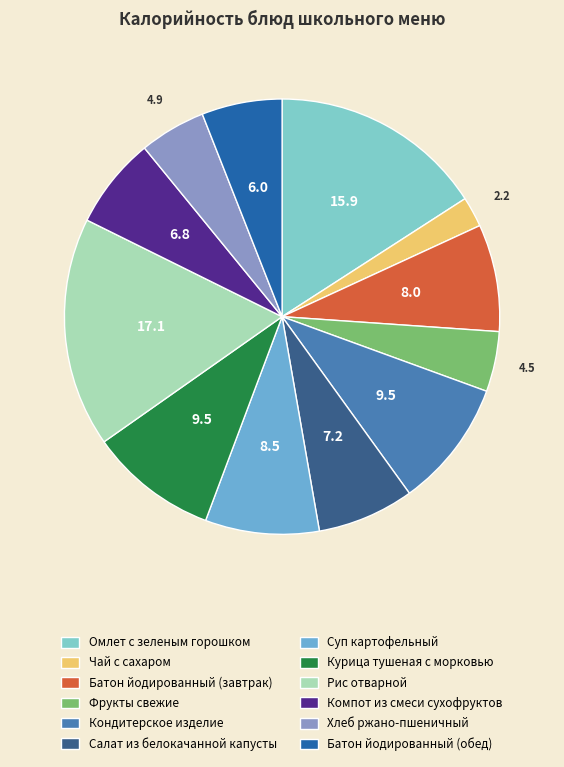

Which category has the biggest portion of the pie?

Рис отварной